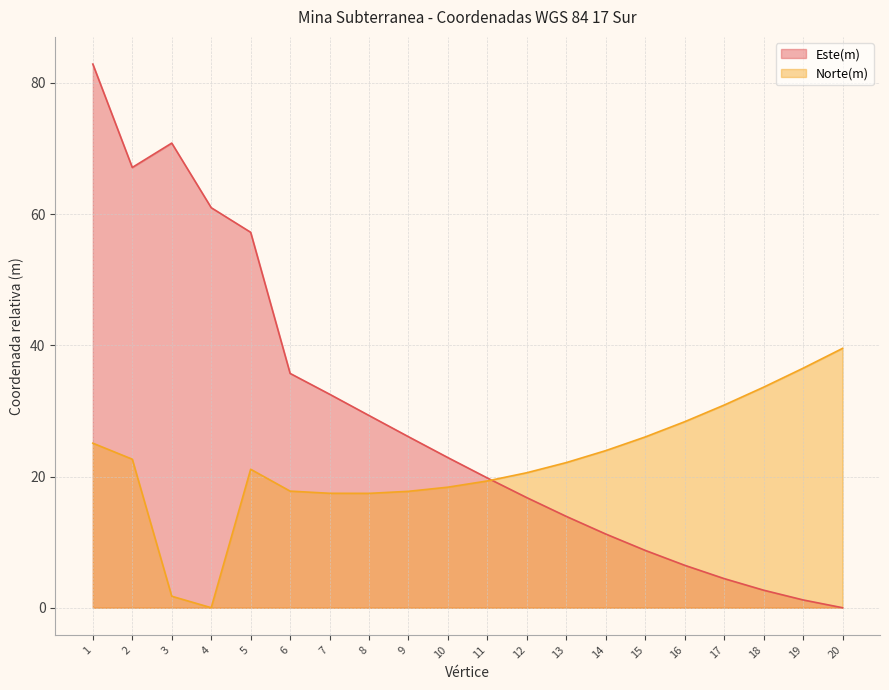

Reading left to right, transcribe all the data shown in this chart.

Este(m): 1=82.9	2=67.1	3=70.8	4=61.0	5=57.2	6=35.7	7=32.6	8=29.3	9=26.1	10=22.9	11=19.8	12=16.8	13=13.9	14=11.2	15=8.7	16=6.5	17=4.4	18=2.7	19=1.2	20=0.0
Norte(m): 1=25.1	2=22.6	3=1.8	4=0.0	5=21.1	6=17.8	7=17.4	8=17.4	9=17.7	10=18.4	11=19.3	12=20.6	13=22.1	14=24.0	15=26.0	16=28.4	17=30.9	18=33.6	19=36.5	20=39.5